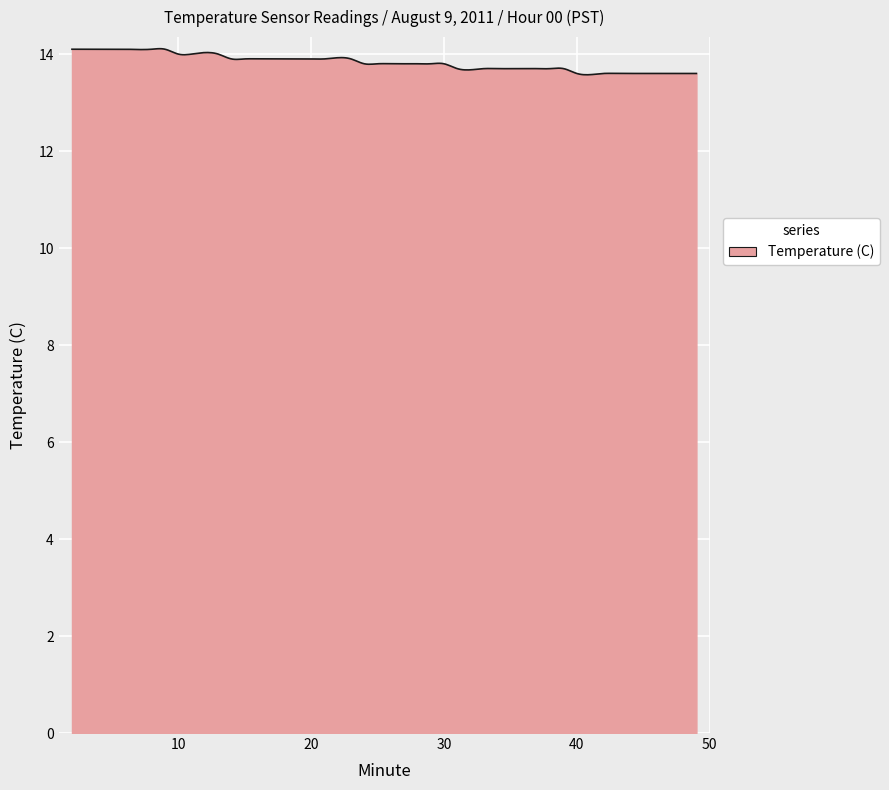

What is the smallest value displayed?

13.6